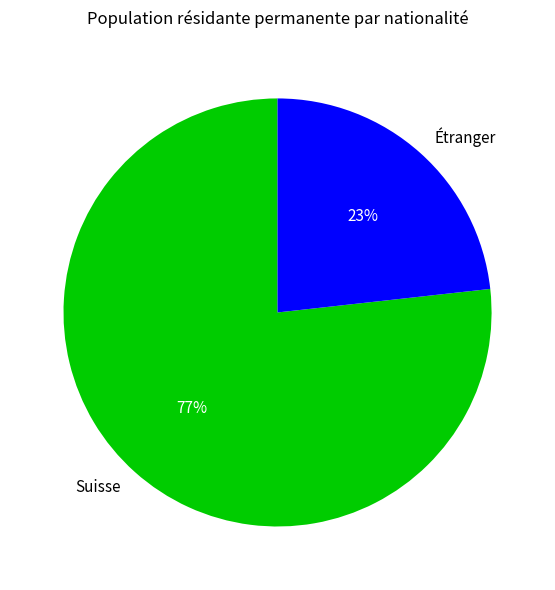

Rank the categories by value from lowest to highest.

Étranger, Suisse